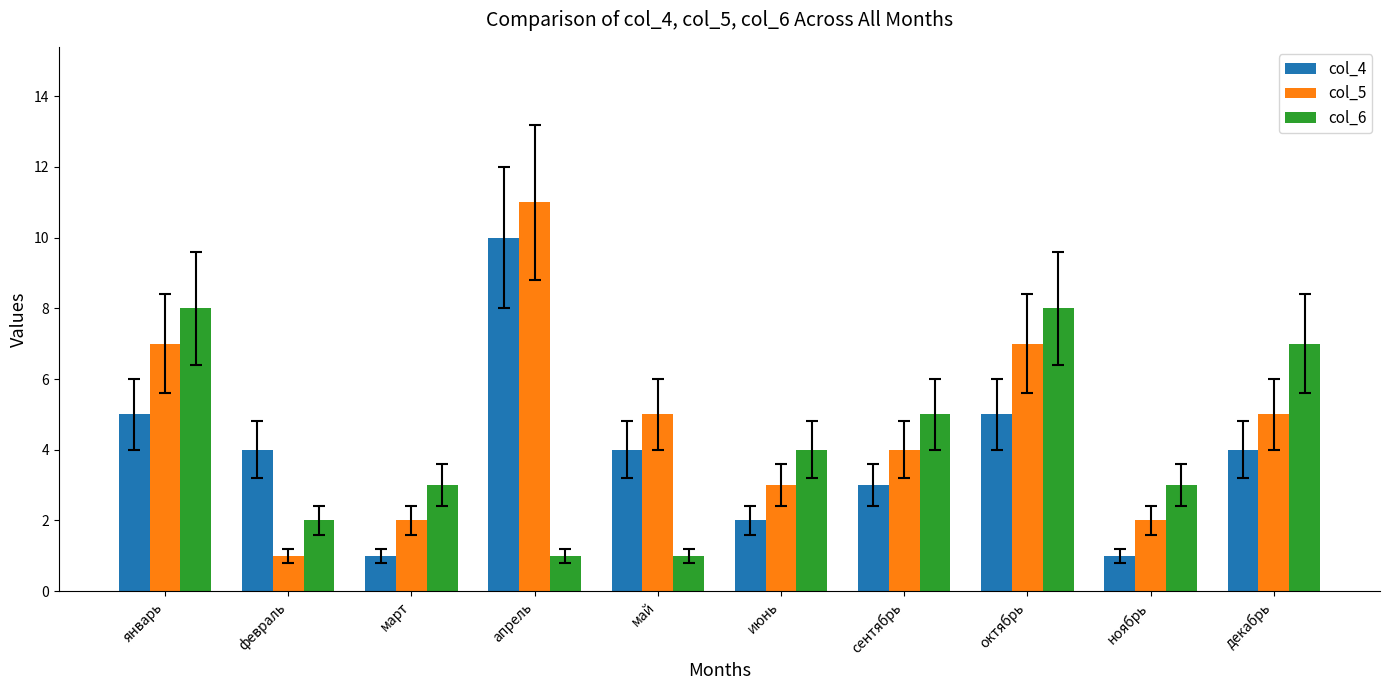

What is the value of the col_4 bar at the 1st from the left?

5